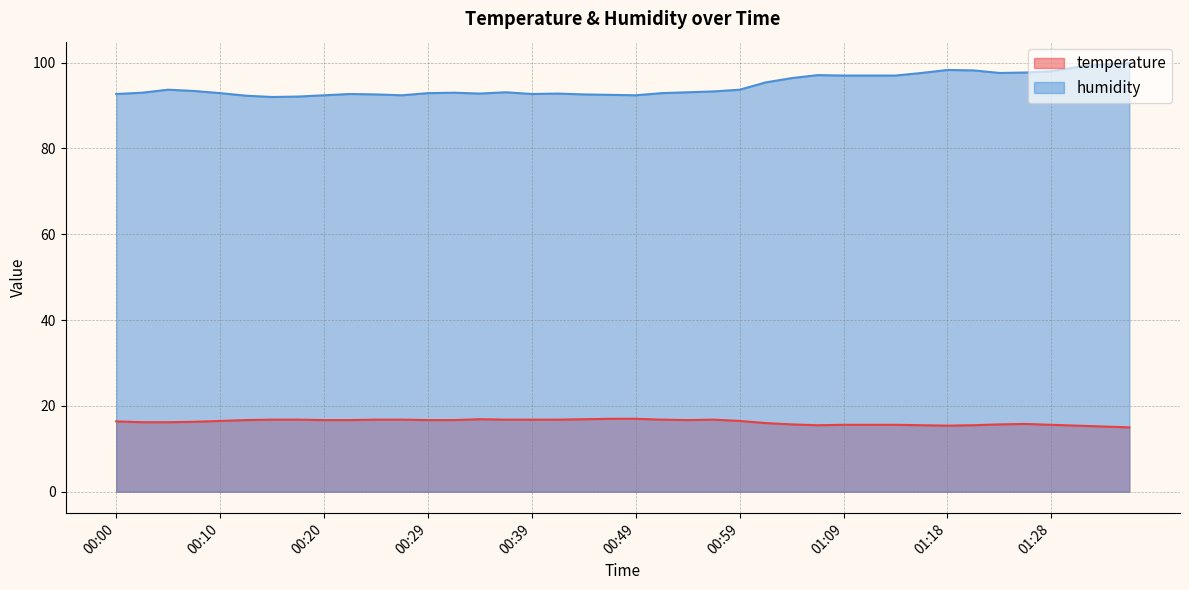

What is the highest value of the humidity series?

99.9